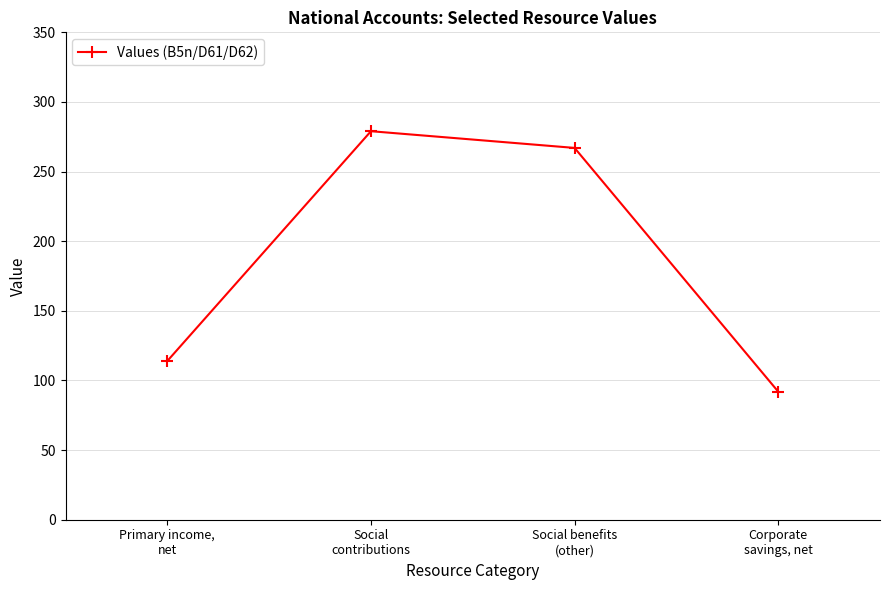

The chart shows a value of 267 at Social benefits
(other). True or false?

True